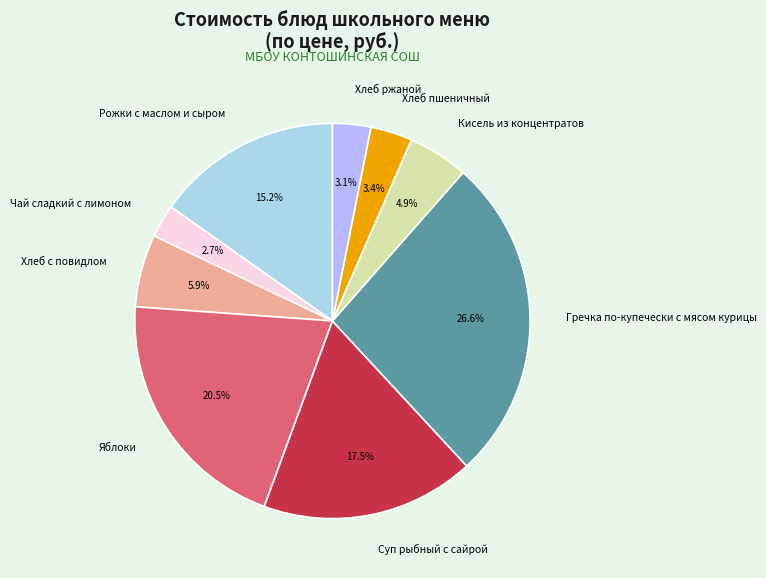

Does Хлеб пшеничный account for over 50% of the chart?

No